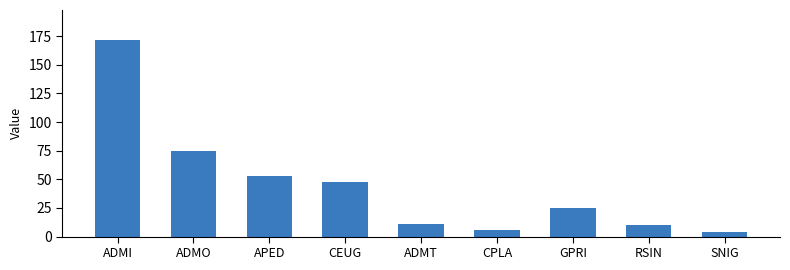

Reading right to left, extract all data points from this chart.

SNIG=4	RSIN=10	GPRI=25	CPLA=6	ADMT=11	CEUG=48	APED=53	ADMO=75	ADMI=172